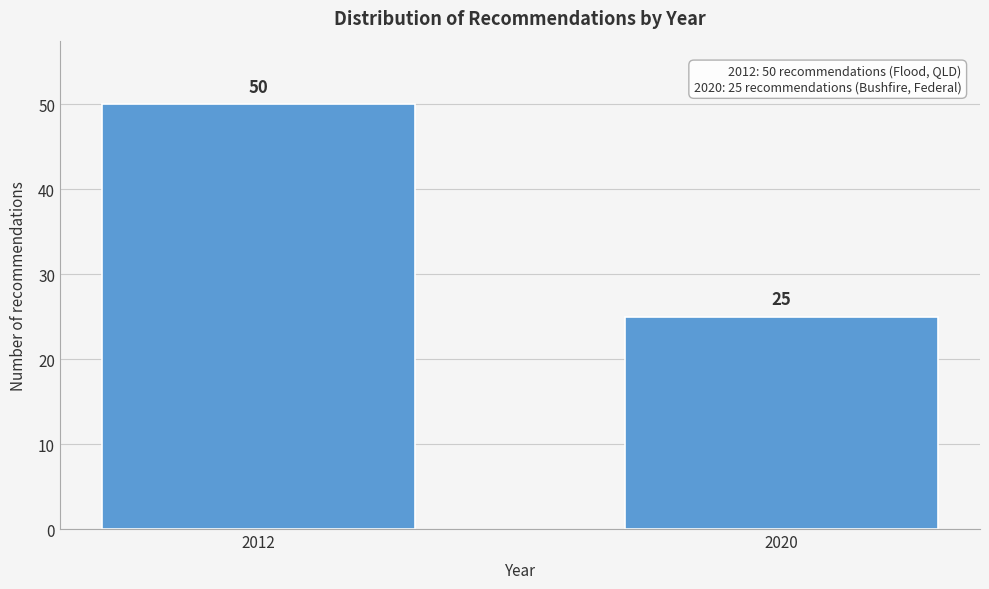

Reading left to right, transcribe all the data shown in this chart.

2012=50	2020=25